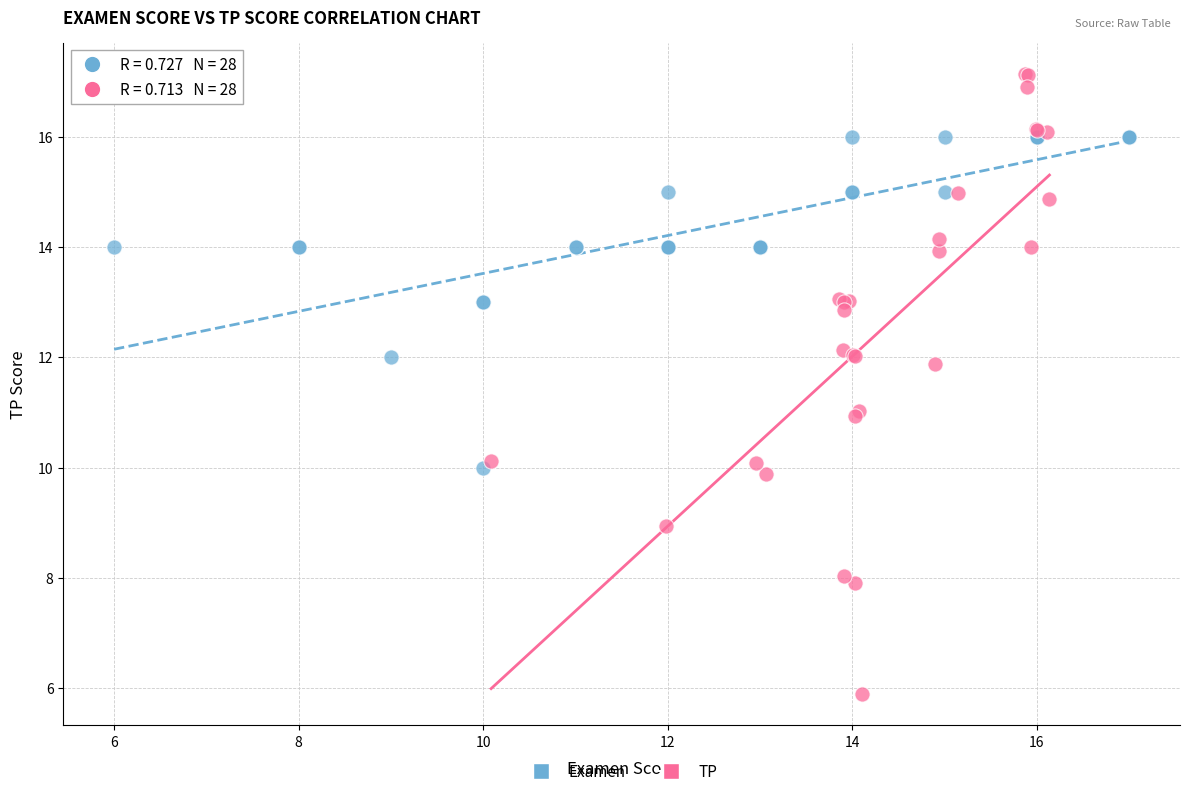

What are all the series names shown in the legend?

Examen, TP